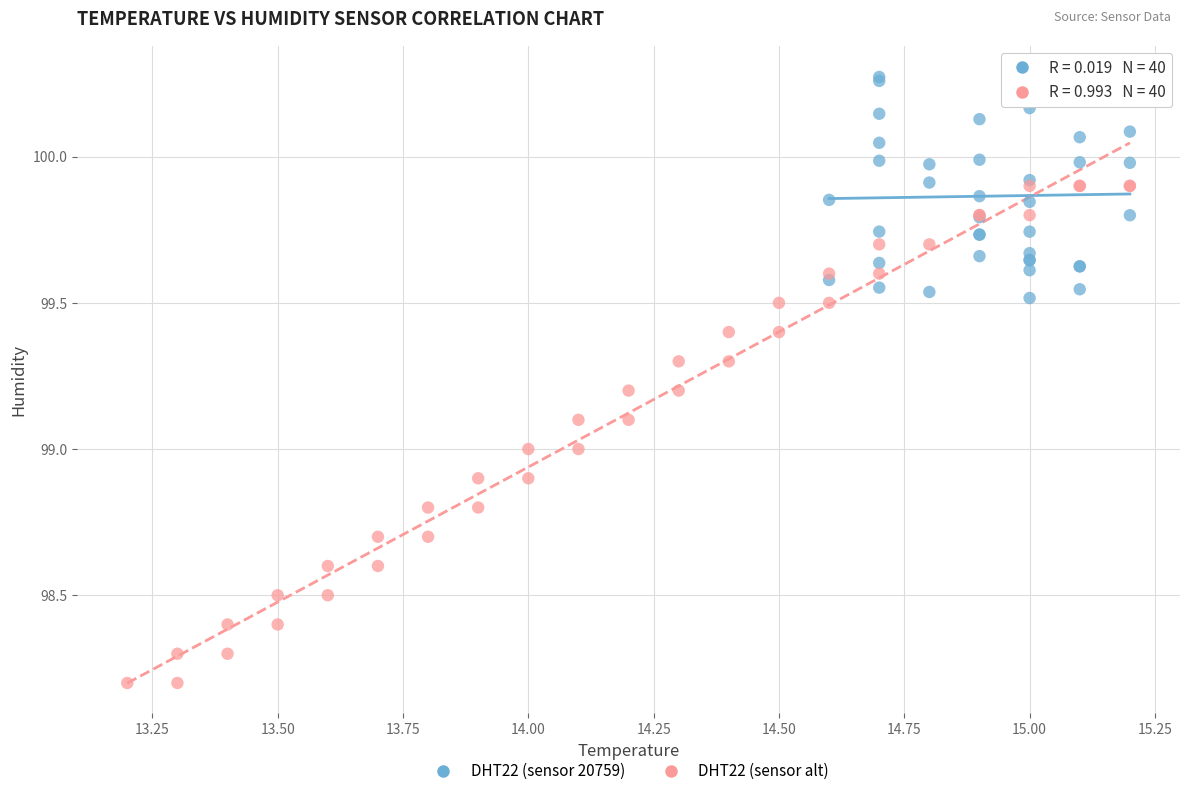

Which series has the largest Y range (max minus min)?

DHT22 (sensor alt)